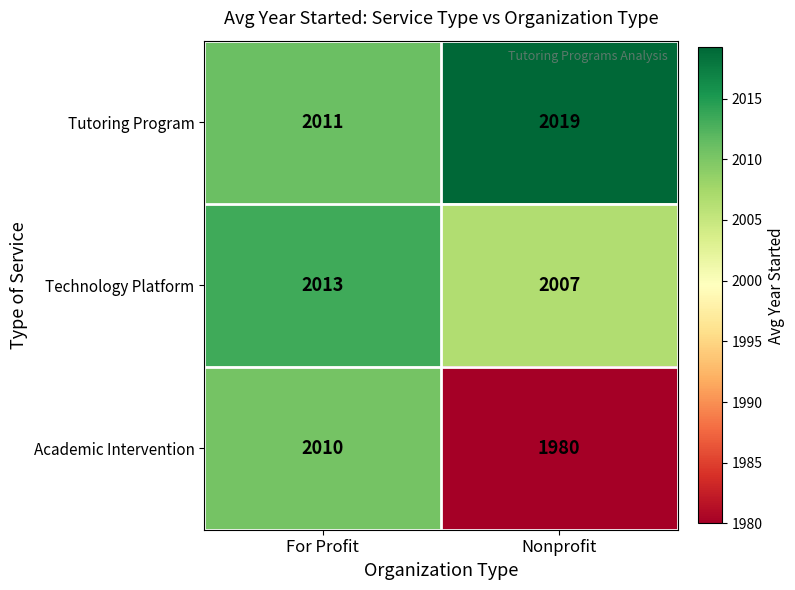

What is the average value of the Tutoring Program series?

2015